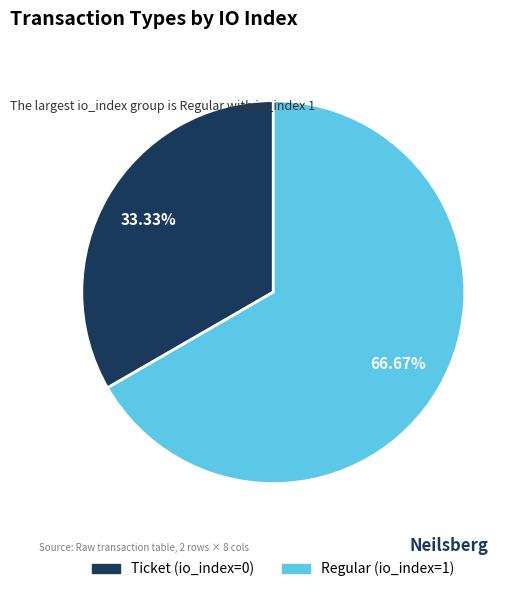

Is there a majority slice in this chart?

Yes